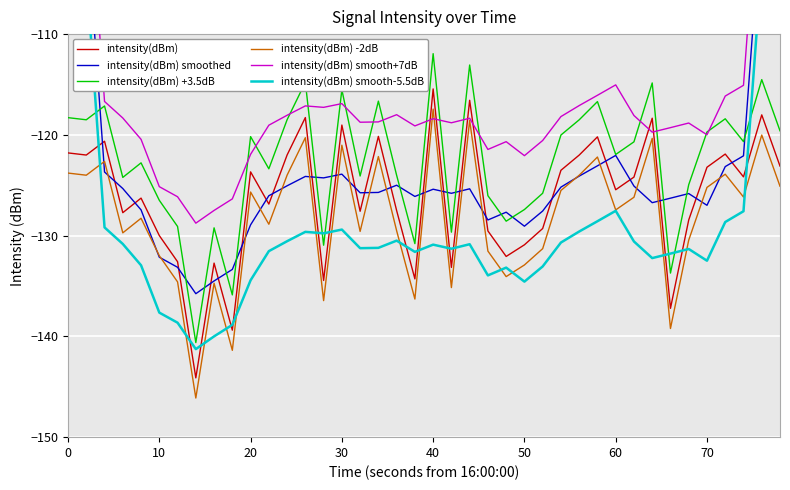

What is the maximum value for intensity(dBm) -2dB?

-117.4